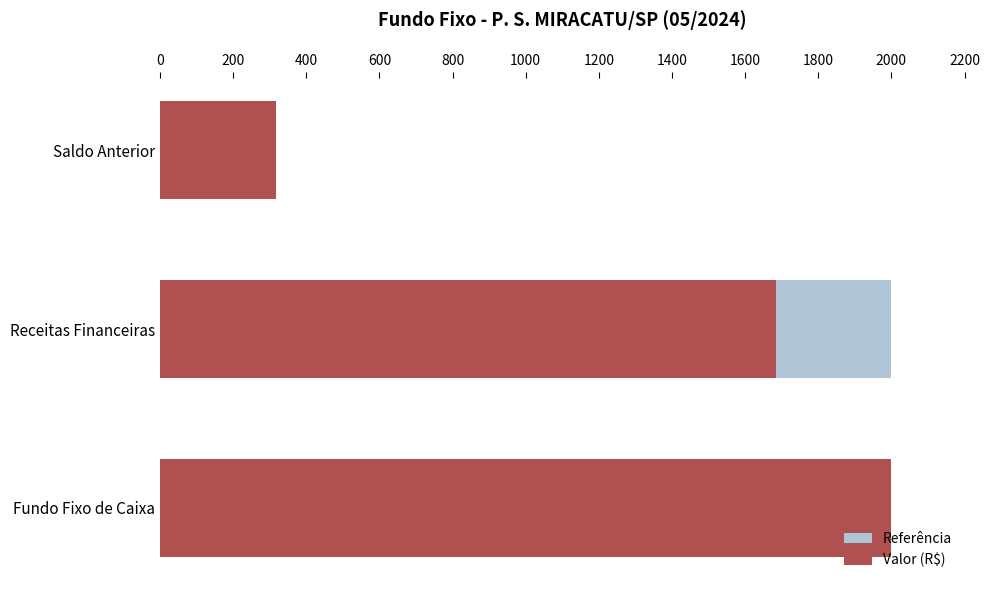

The Referência series shows 454.6 at Saldo Anterior. True or false?

False